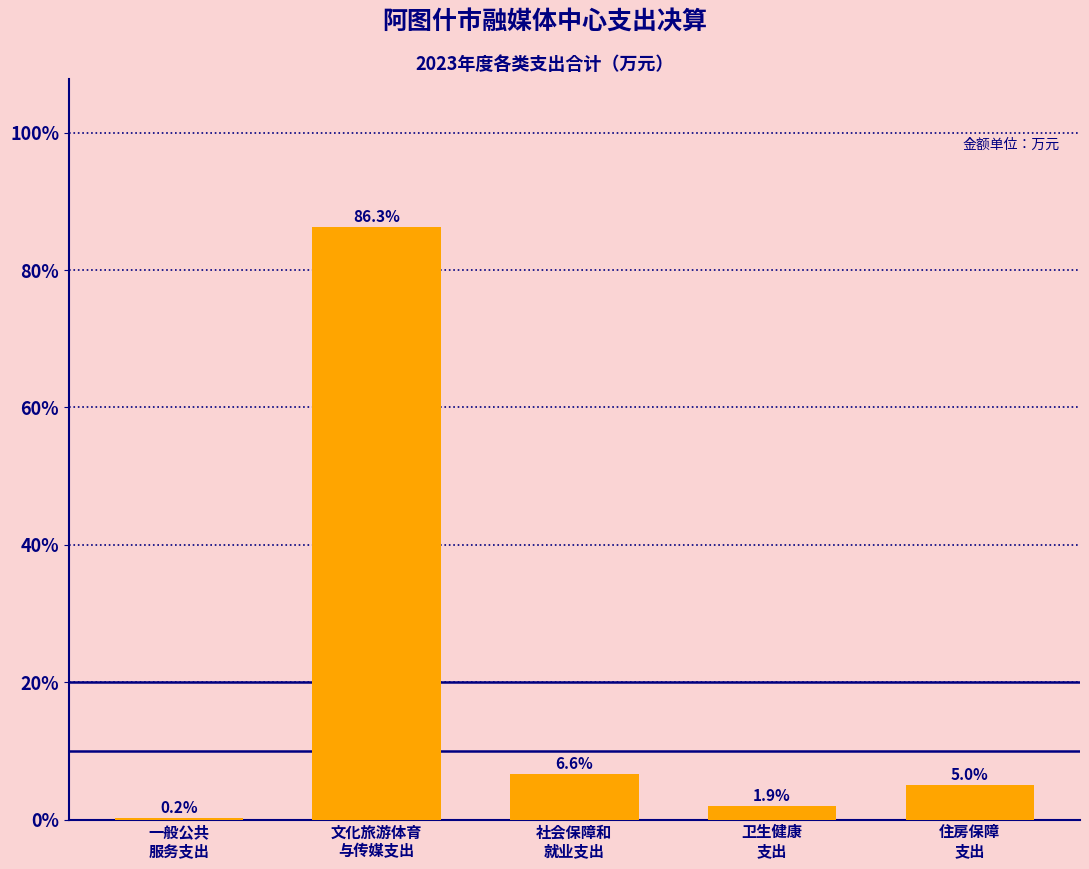

What is the sum of all values?

100.0